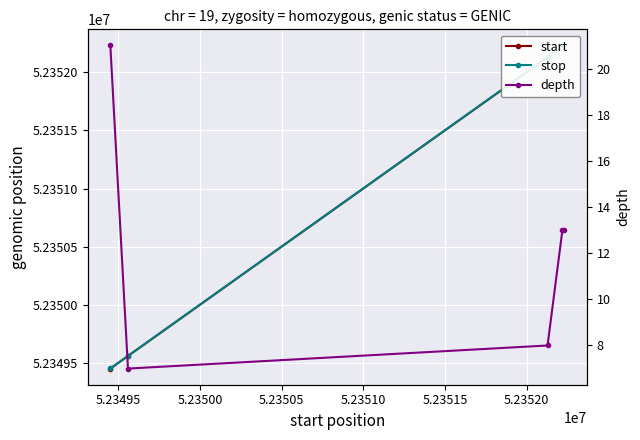

In depth, how many points are lower than both neighbors (excluding endpoints)?

1